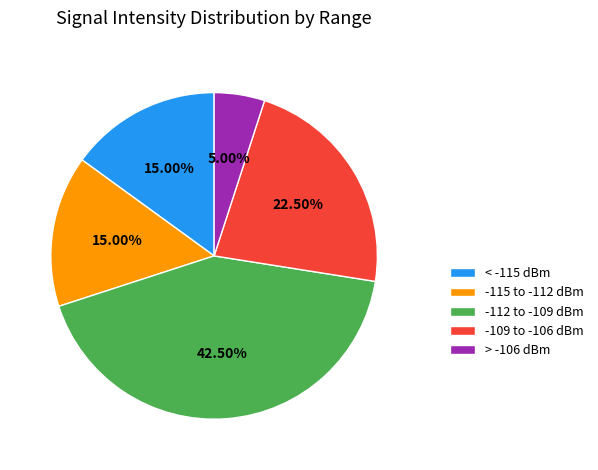

Does any single category account for the majority?

No